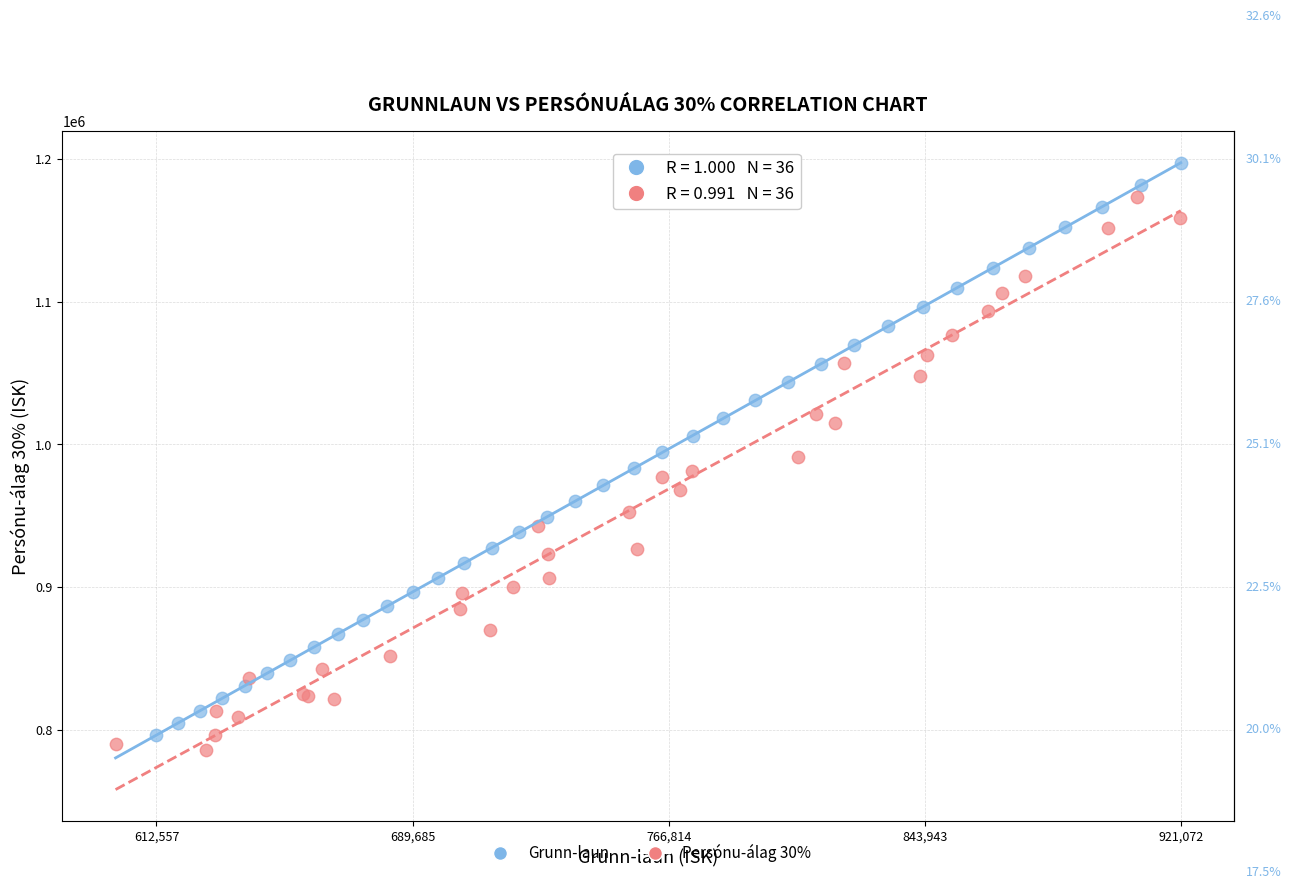

Which series has the widest spread of Y values?

Grunn-laun